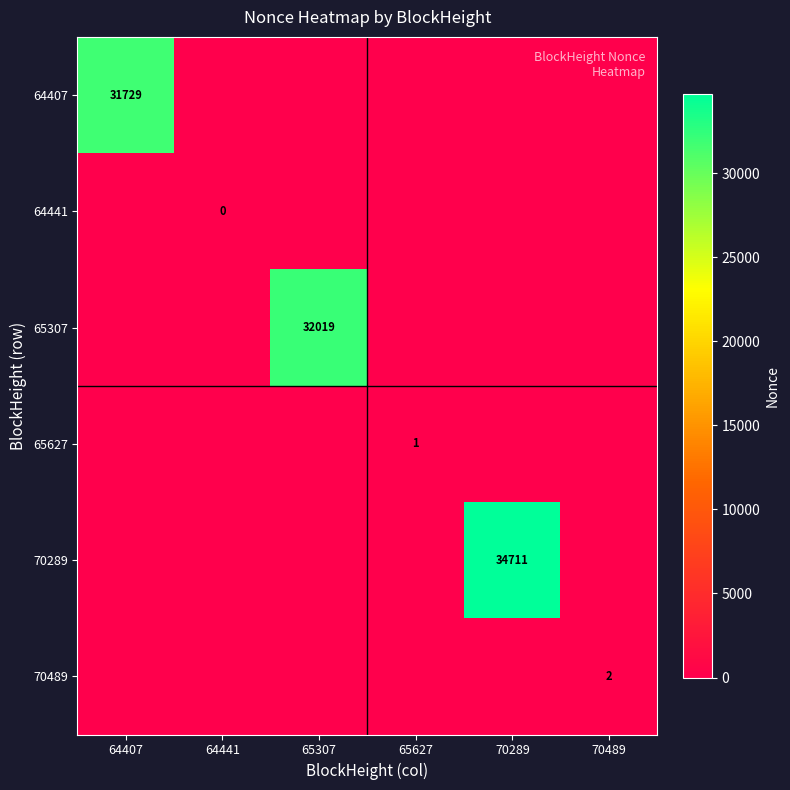

The 64407 series shows -15877 at 65307. True or false?

False